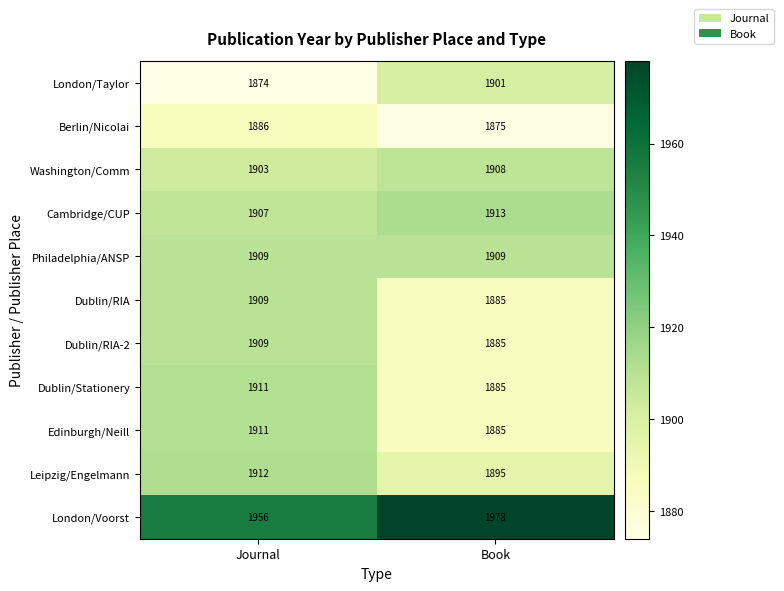

True or false: Cambridge/CUP has a value of 1907 at Journal.

True